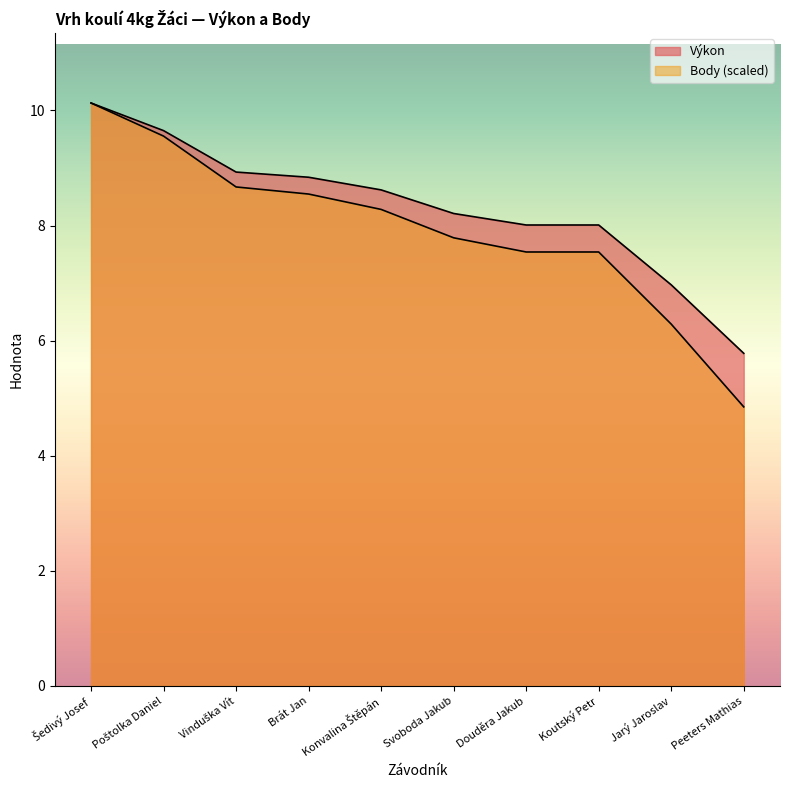

What is the value of the Body point at the 6th from the left?

7.8